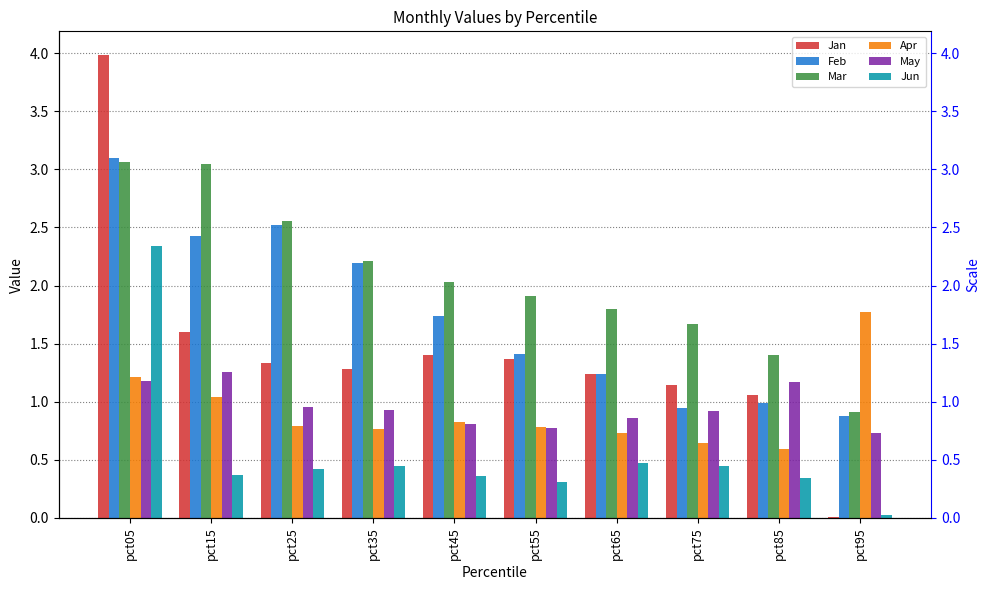

Is the value of Jun at pct75 greater than the value of May at pct95?

No